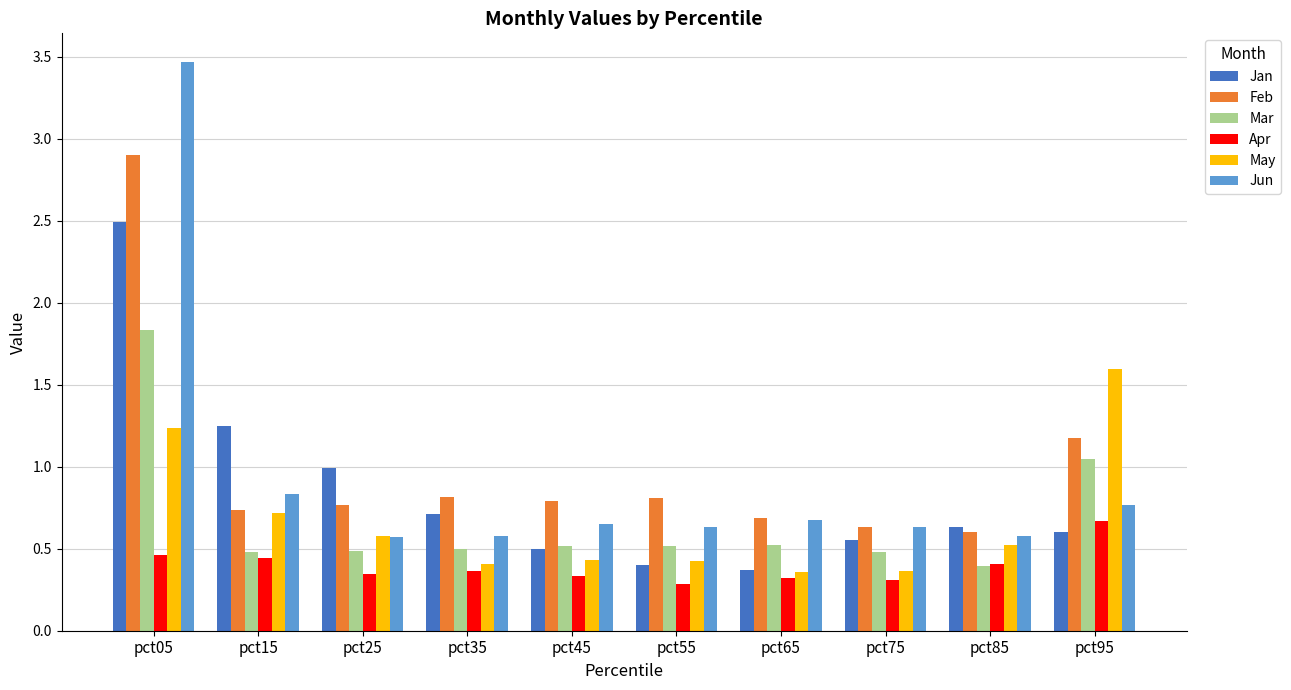

Which category has the highest value across all series?

pct05